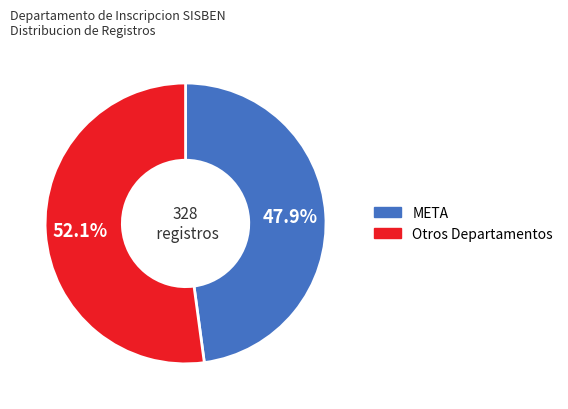

Is there any slice that represents more than half of the pie?

Yes